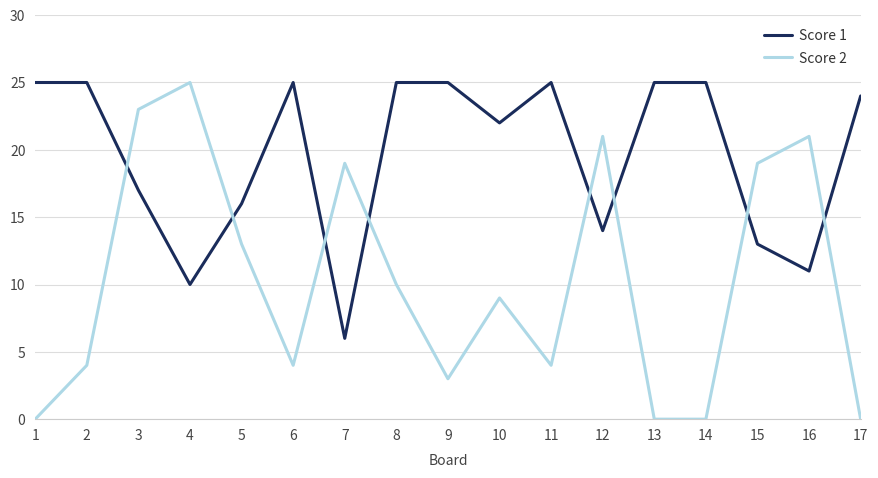

Which series has the largest total across all categories?

Score 1